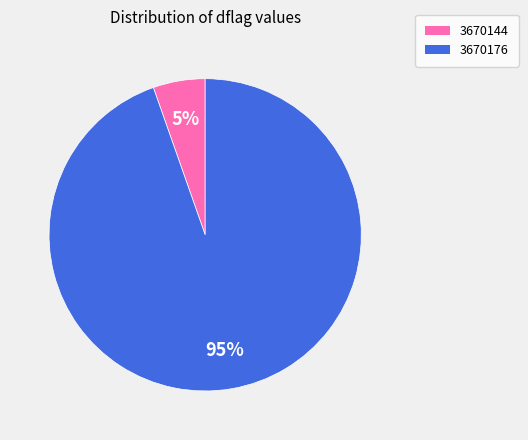

Between 3670176 and 3670144, which is larger?

3670176